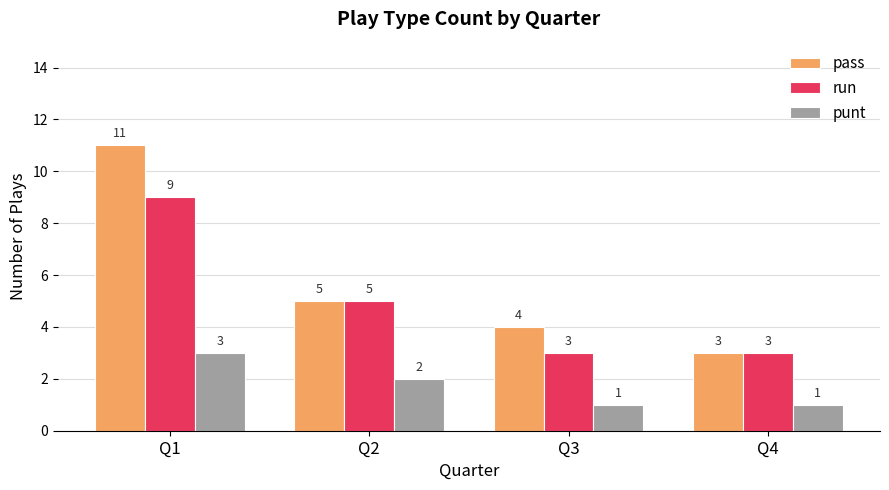

At how many categories does at least one series exceed 1?

4